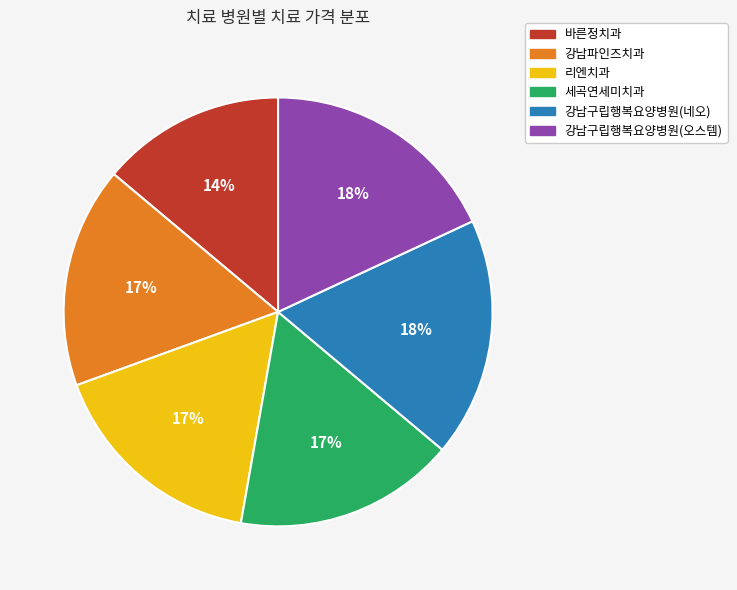

To the nearest percent, what percentage of the pie is 리엔치과?

17%